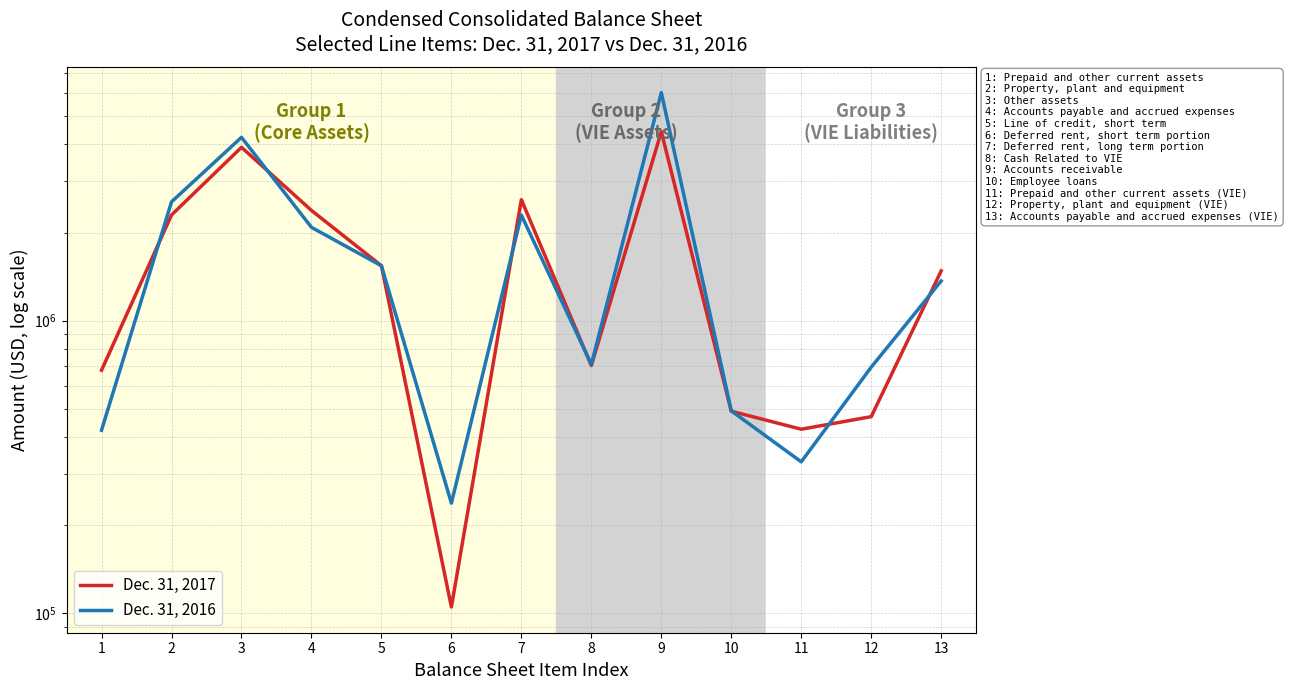

How many series are shown in this chart?

2